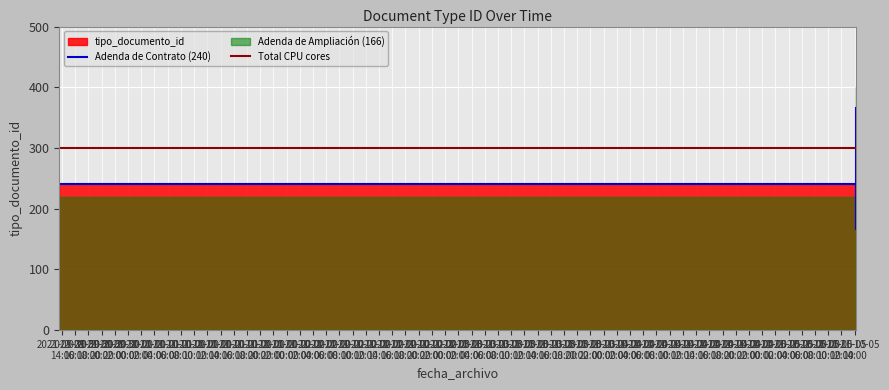

Which category has the highest value across all series?

2021-10-05 14:12:18